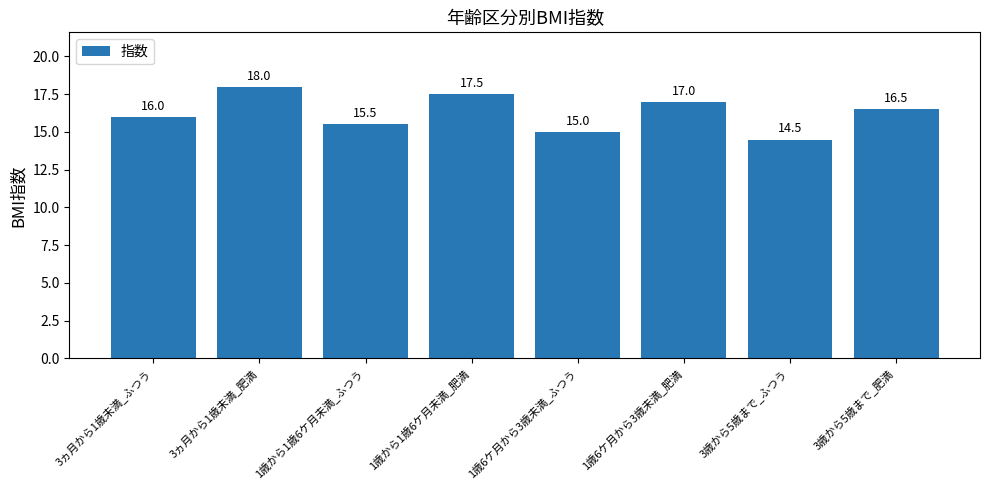

What is the ratio of the value at 3ヵ月から1歳未満_肥満 to the value at 1歳6ケ月から3歳未満_肥満?

1.1